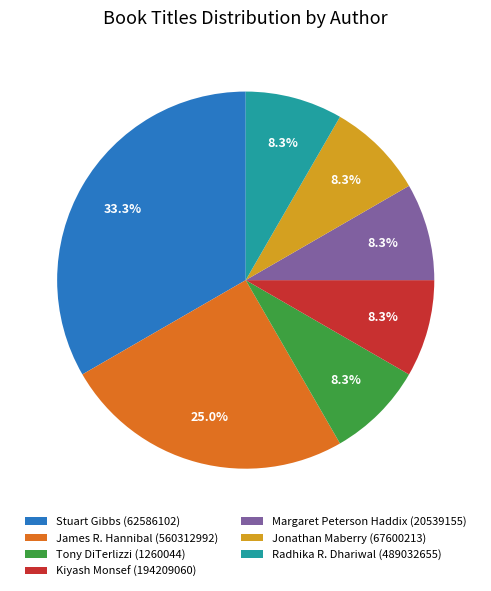

Which category has the biggest portion of the pie?

Stuart Gibbs (62586102)